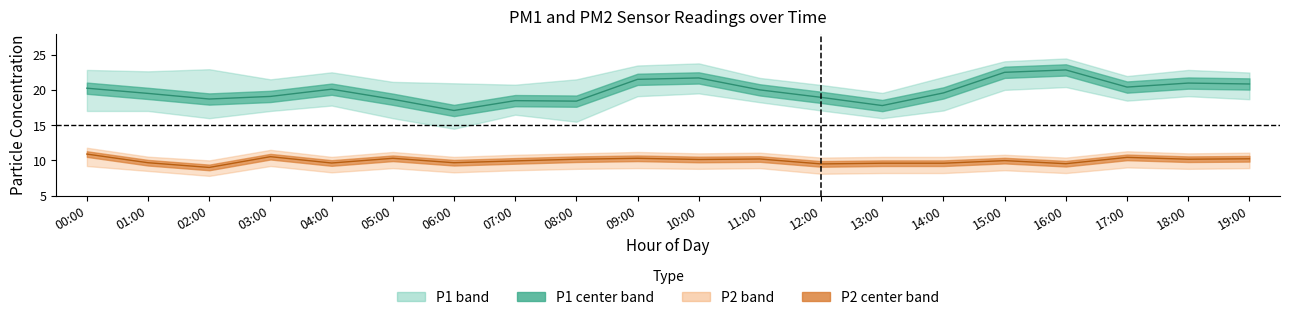

Reading left to right, transcribe all the data shown in this chart.

P1 center: 20.3	19.5	18.7	19.1	20.1	18.7	17.1	18.5	18.4	21.5	21.7	20.0	19.0	17.8	19.6	22.5	22.9	20.4	21.0	20.9
P2 center: 10.9	9.7	9.0	10.5	9.6	10.3	9.7	9.9	10.2	10.3	10.1	10.2	9.5	9.6	9.6	10.0	9.5	10.4	10.2	10.2